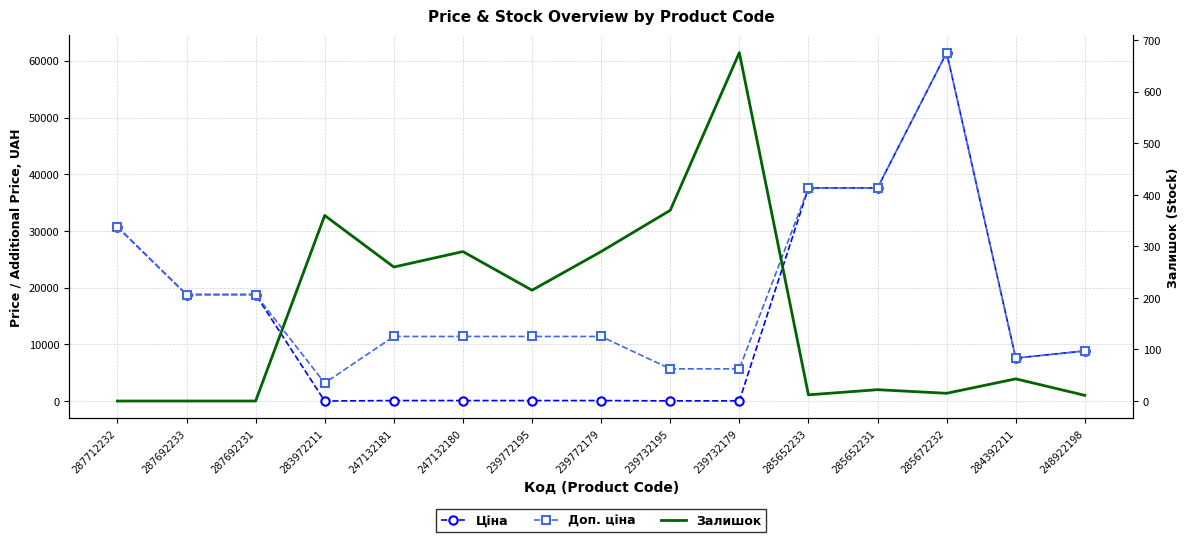

List the series in order of their peak value, highest first.

Ціна, Доп. ціна, Залишок